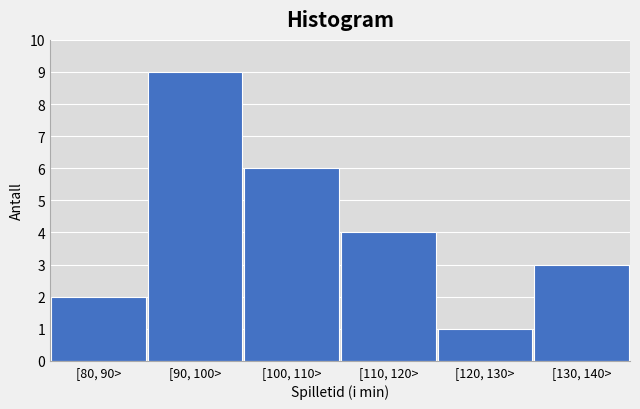

Reading left to right, what are all the values shown in this chart?

[80, 90>=2	[90, 100>=9	[100, 110>=6	[110, 120>=4	[120, 130>=1	[130, 140>=3